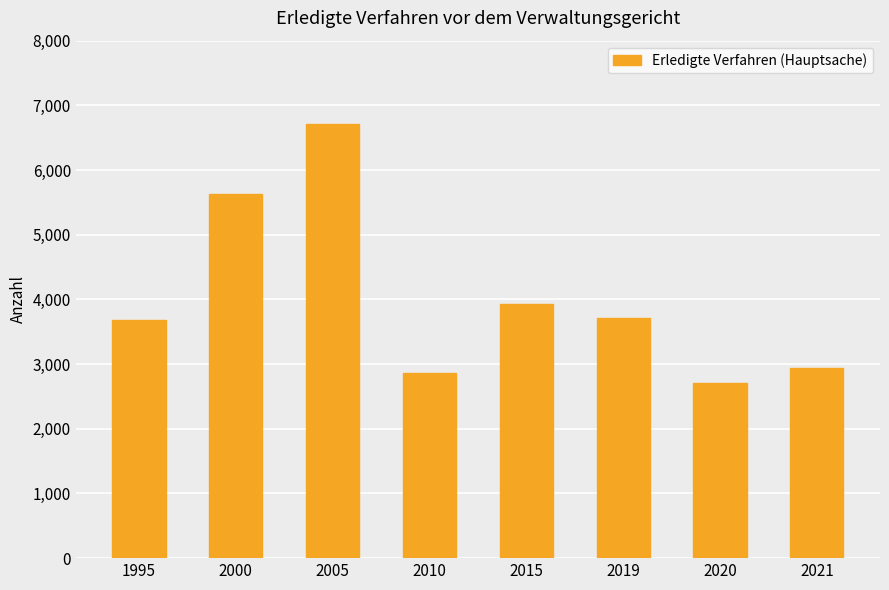

What is the ratio of the value at 2021 to the value at 2020?

1.1